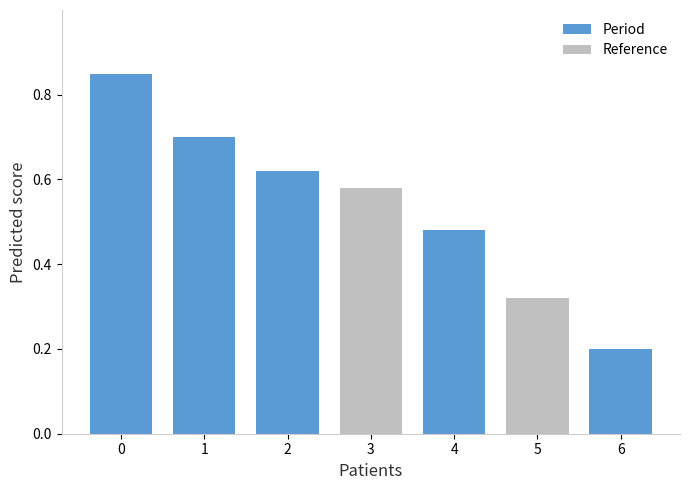

Between 5 and 6, which is larger?

5